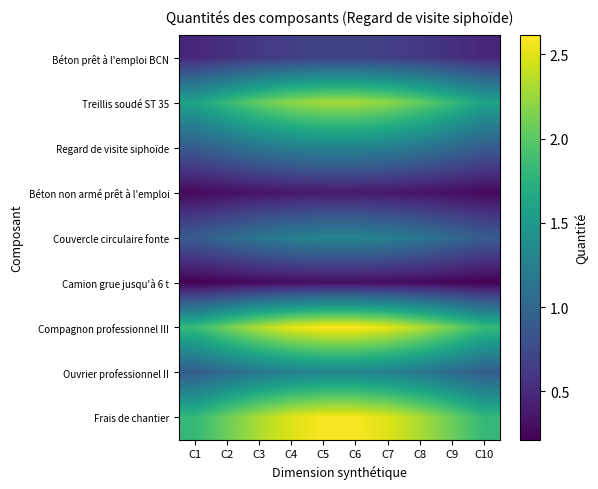

Reading left to right, transcribe all the data shown in this chart.

Béton prêt à l'emploi BCN: C1=0.5	C2=0.6	C3=0.6	C4=0.7	C5=0.7	C6=0.7	C7=0.7	C8=0.6	C9=0.6	C10=0.5
Treillis soudé ST 35: C1=1.6	C2=1.8	C3=2.0	C4=2.2	C5=2.3	C6=2.3	C7=2.2	C8=2.0	C9=1.8	C10=1.6
Regard de visite siphoïde: C1=0.9	C2=1.0	C3=1.2	C4=1.2	C5=1.3	C6=1.3	C7=1.2	C8=1.2	C9=1.0	C10=0.9
Béton non armé prêt à l'emploi: C1=0.3	C2=0.3	C3=0.3	C4=0.4	C5=0.4	C6=0.4	C7=0.4	C8=0.3	C9=0.3	C10=0.3
Couvercle circulaire fonte: C1=0.9	C2=1.0	C3=1.2	C4=1.2	C5=1.3	C6=1.3	C7=1.2	C8=1.2	C9=1.0	C10=0.9
Camion grue jusqu'à 6 t: C1=0.2	C2=0.2	C3=0.3	C4=0.3	C5=0.3	C6=0.3	C7=0.3	C8=0.3	C9=0.2	C10=0.2
Compagnon professionnel III: C1=1.8	C2=2.1	C3=2.3	C4=2.5	C5=2.6	C6=2.6	C7=2.5	C8=2.3	C9=2.1	C10=1.8
Ouvrier professionnel II: C1=0.9	C2=1.0	C3=1.2	C4=1.3	C5=1.3	C6=1.3	C7=1.3	C8=1.2	C9=1.0	C10=0.9
Frais de chantier: C1=1.8	C2=2.1	C3=2.3	C4=2.5	C5=2.6	C6=2.6	C7=2.5	C8=2.3	C9=2.1	C10=1.8